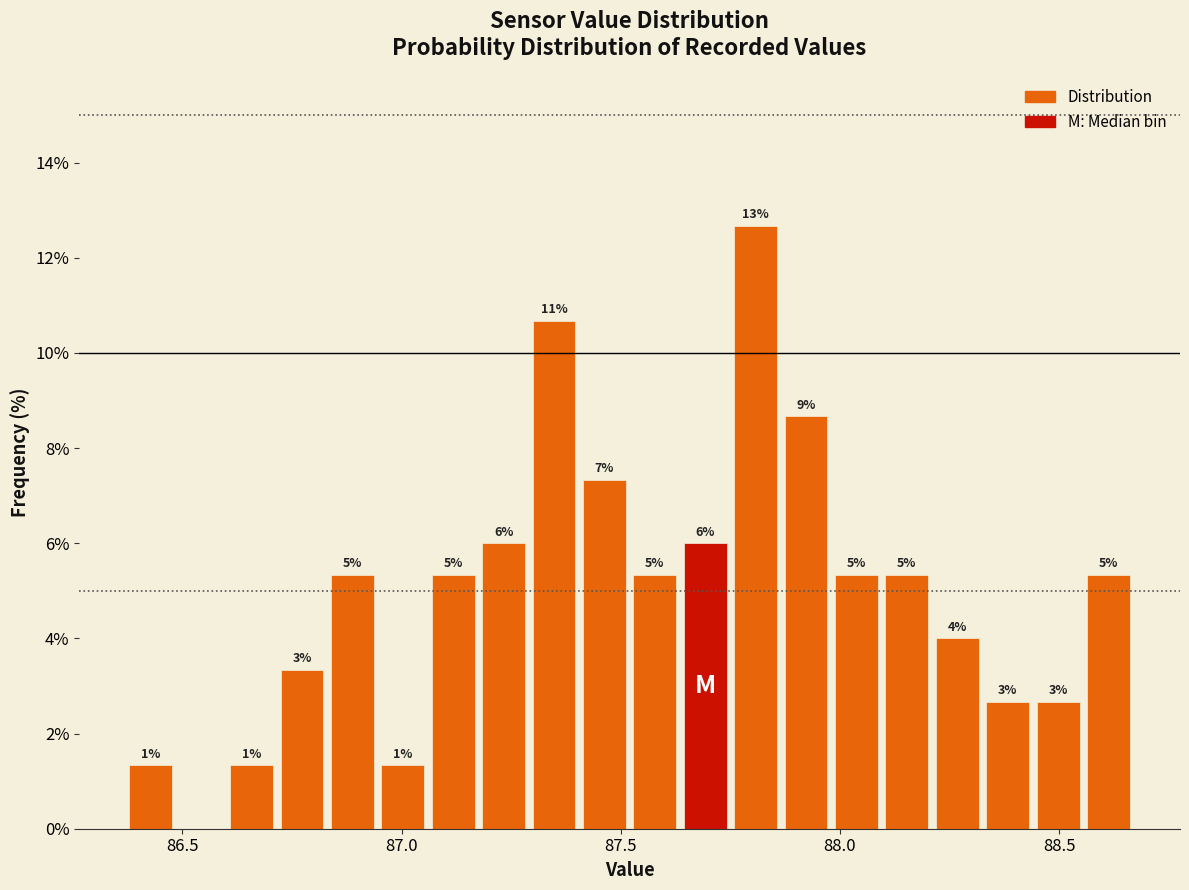

Around what value on the x-axis is the tallest bar? Give the approximate position of its centre, as read against the axis.

87.80